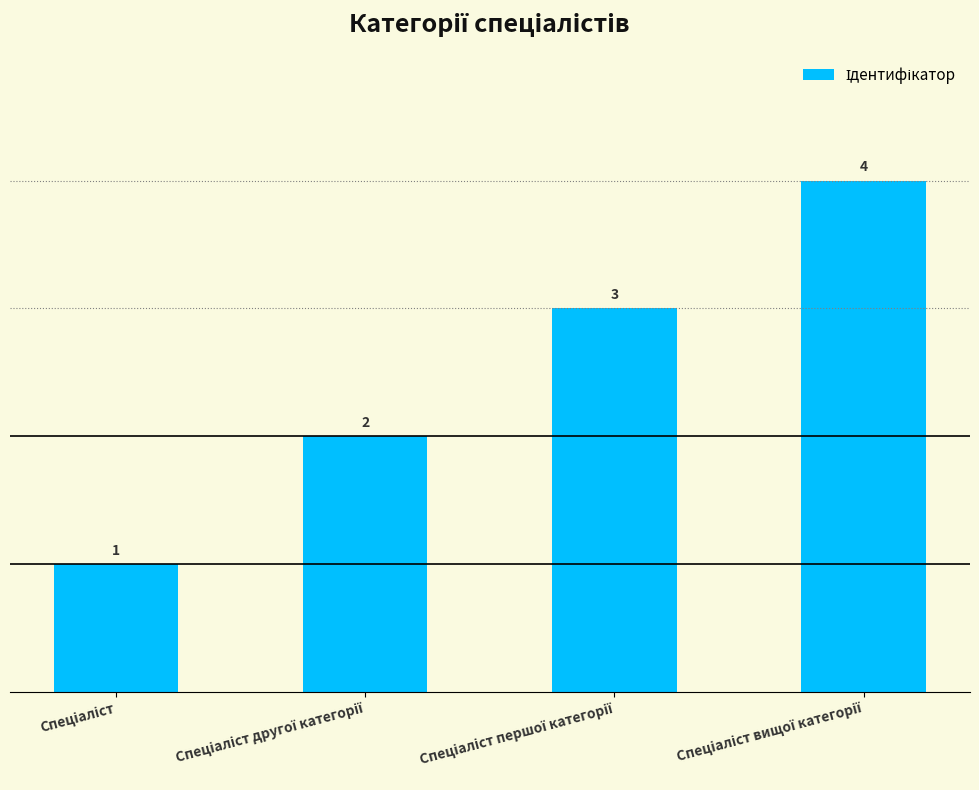

What is the difference between the maximum and minimum values?

3